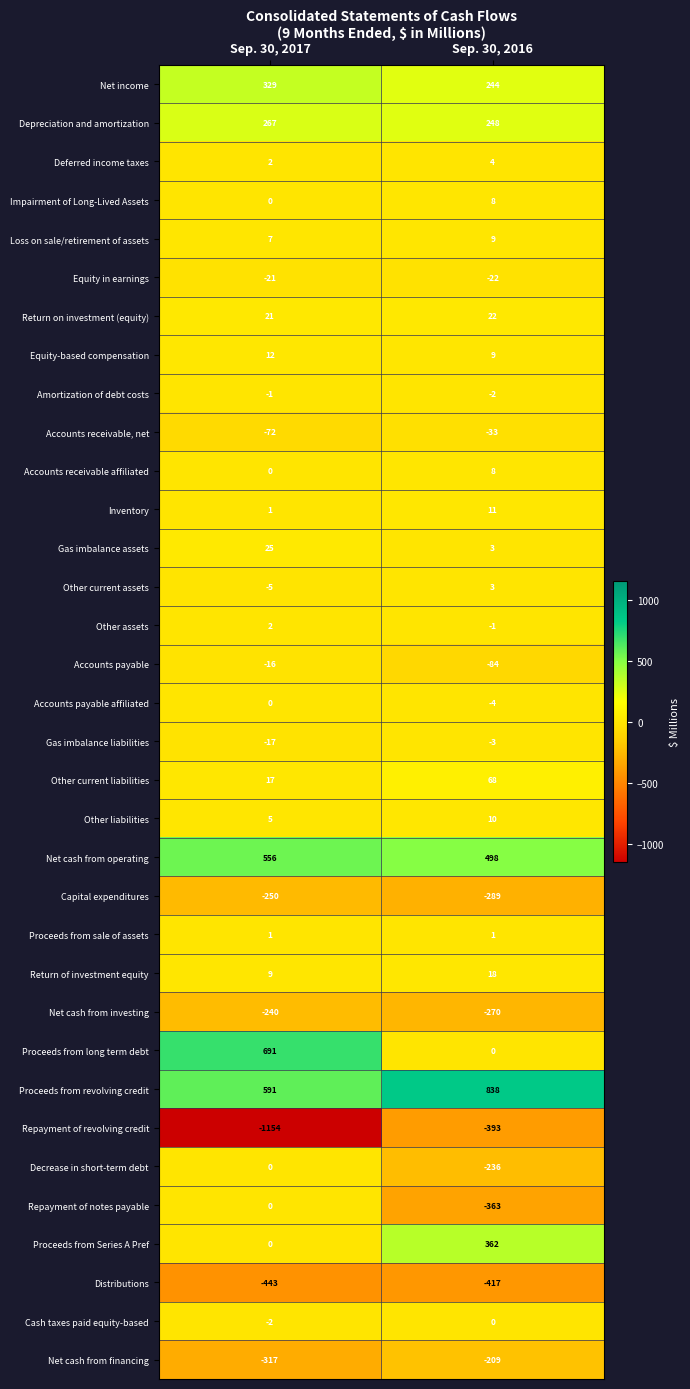

At which label is Cash taxes paid equity-based closest to -1?

Sep. 30, 2017